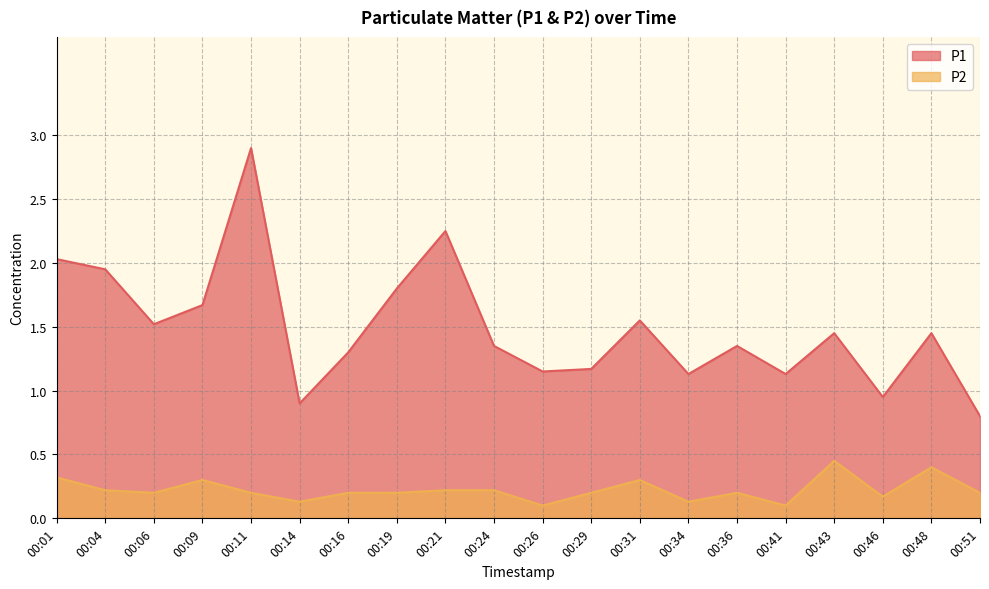

List the series in order of their overall mean, highest first.

P1, P2